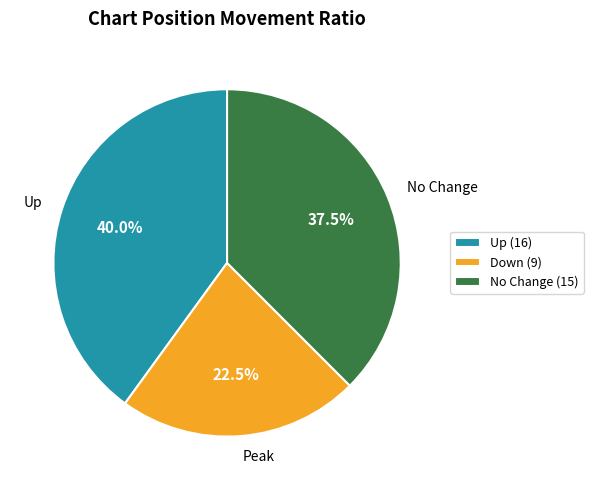

How many segments does this pie chart have?

3